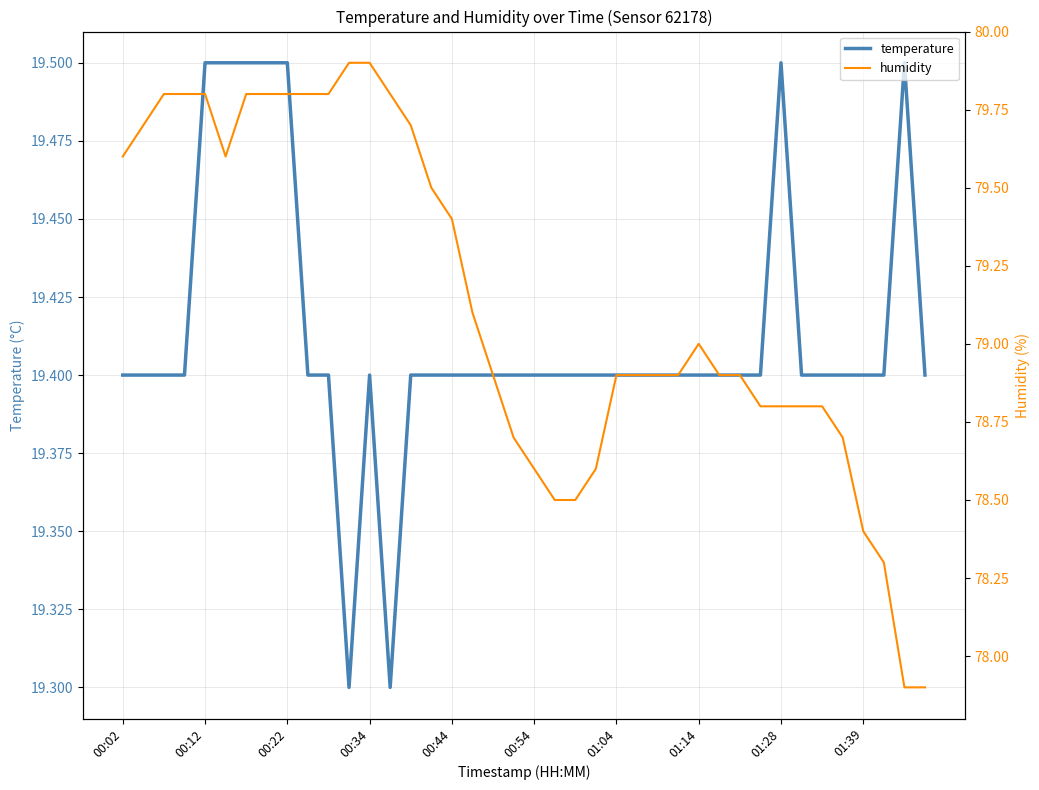

True or false: temperature and humidity cross at least once.

False